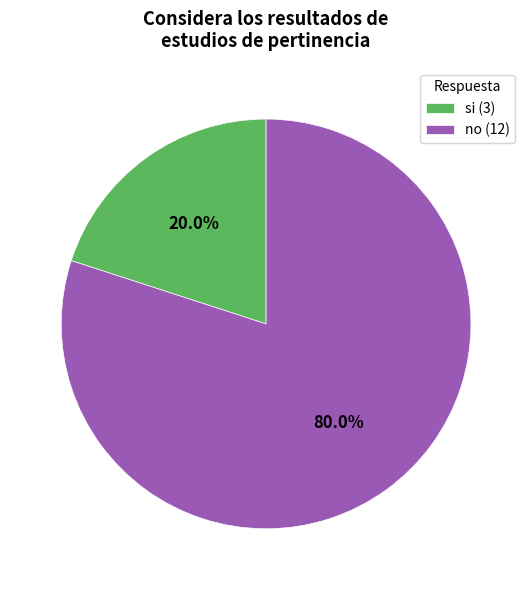

Count the number of slices in the pie.

2